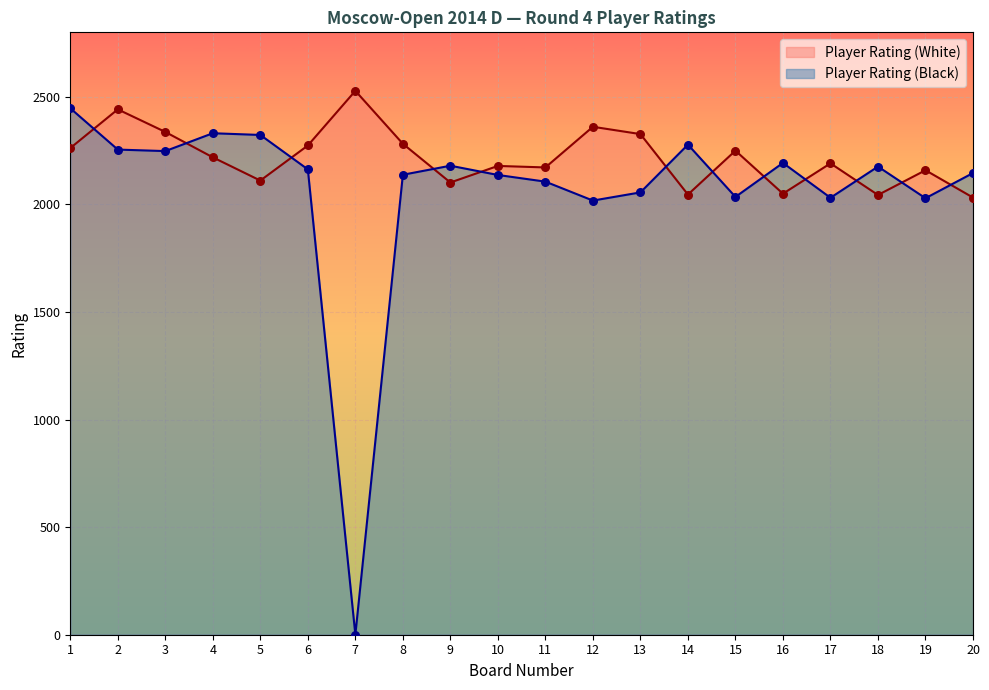

At how many categories does at least one series exceed 1500?

20